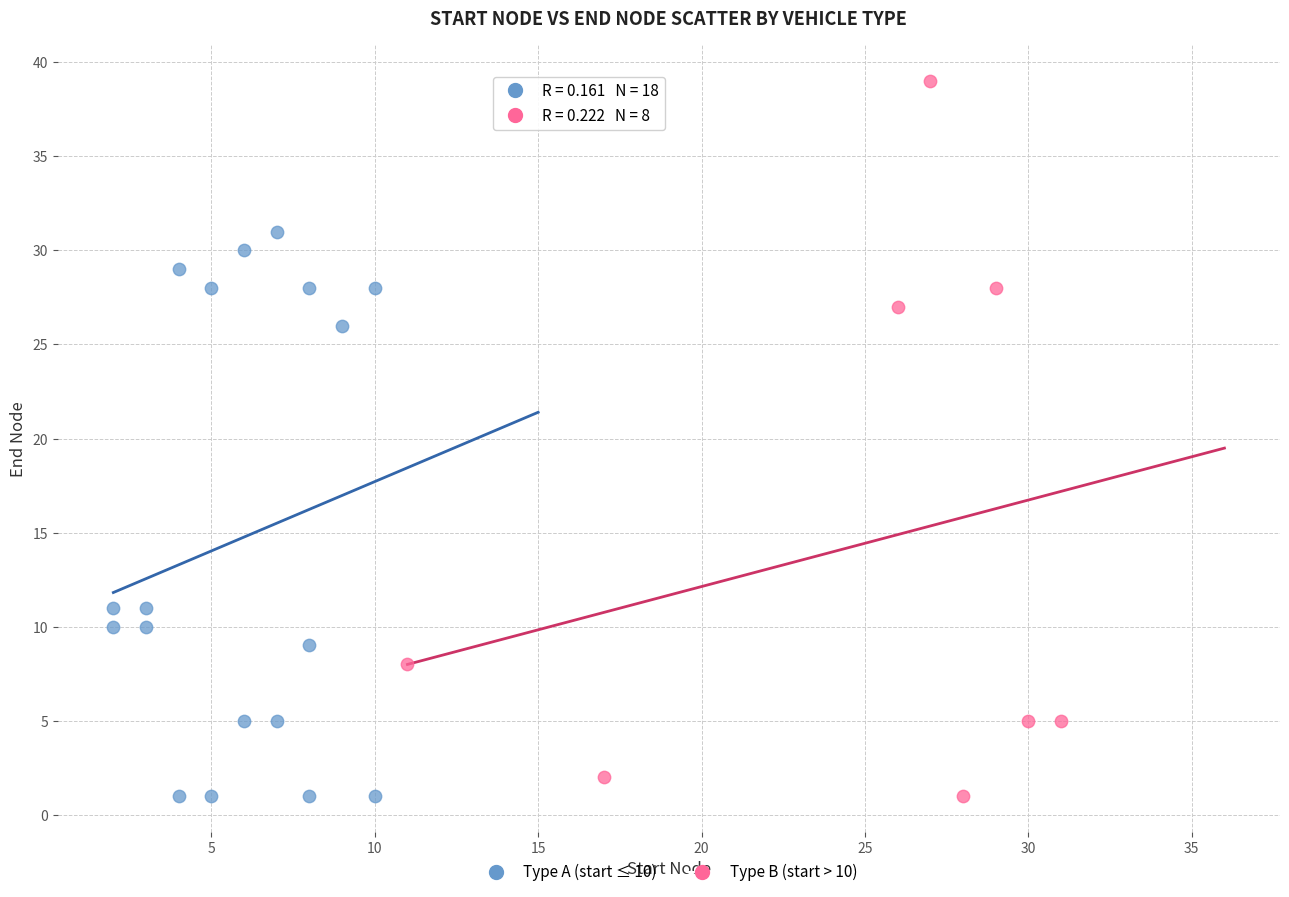

Which series has the widest spread of Y values?

Type B (start > 10)